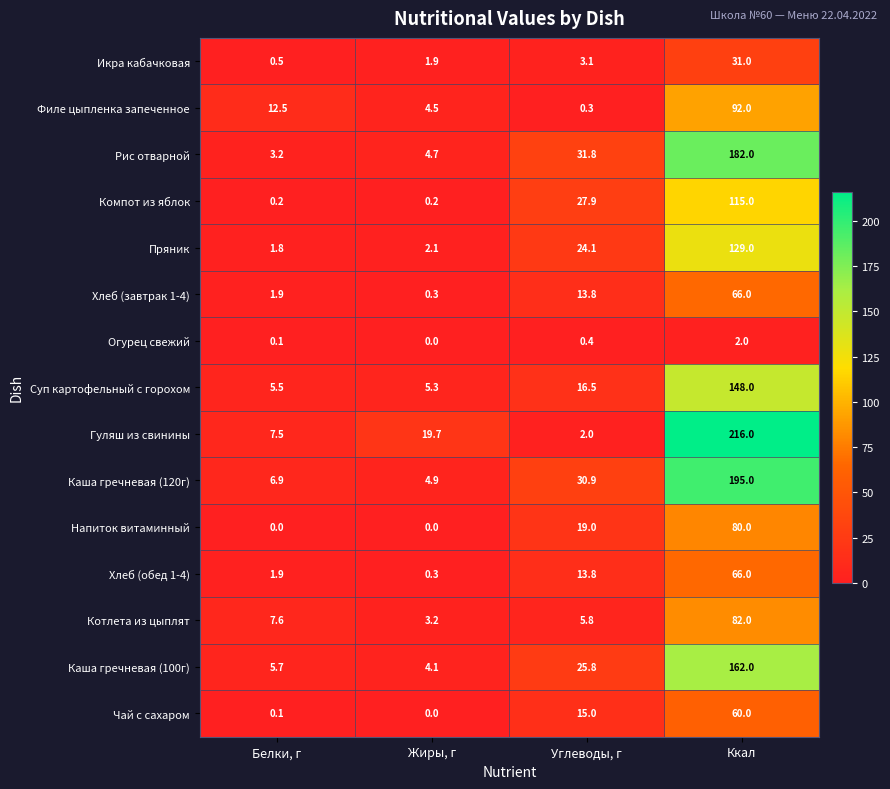

What is the sum of all Каша гречневая (120г) values?

237.7